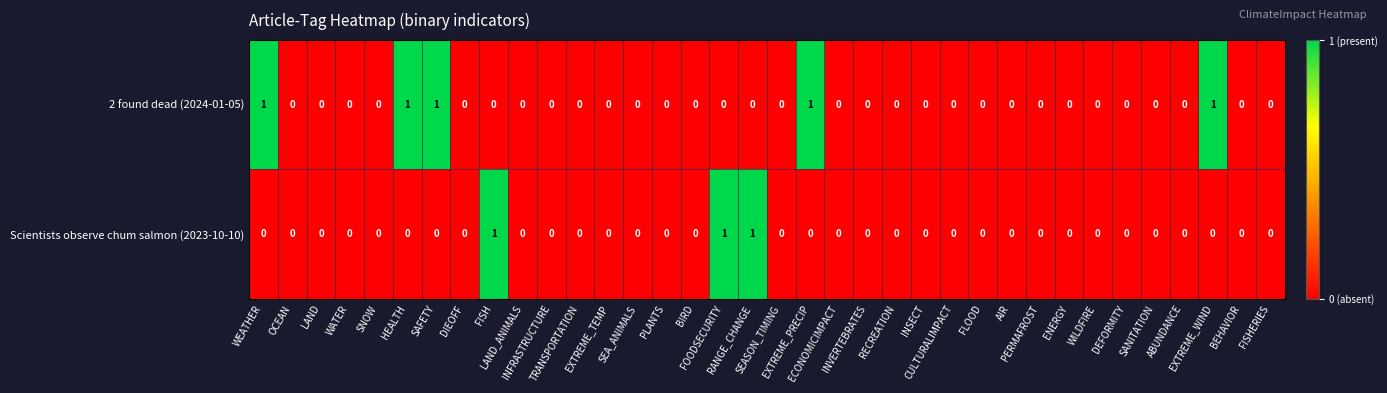

How many Scientists observe chum salmon (2023-10-10) values are between 0 and 1?

36